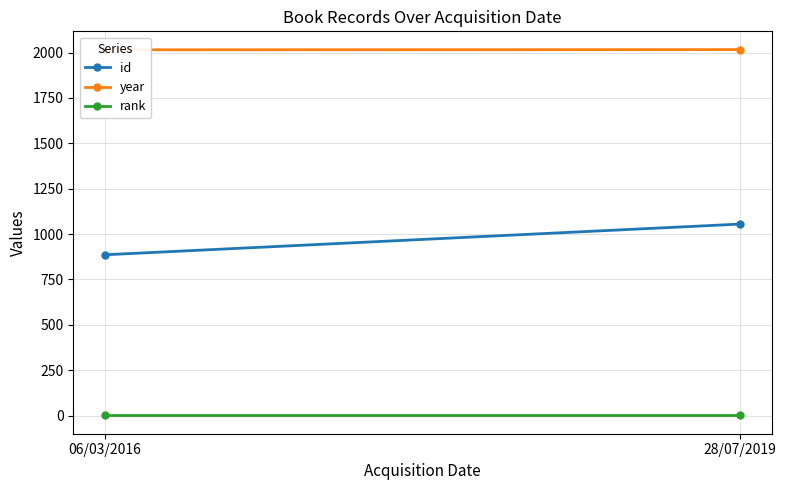

List the labels in order of year value, largest first.

28/07/2019, 06/03/2016